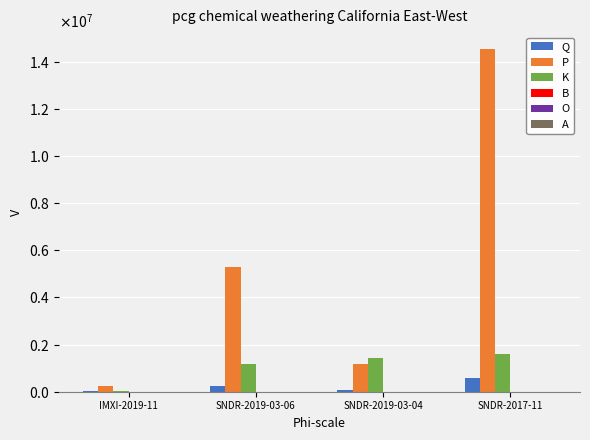

Is it true that K equals 1411607.0 at SNDR-2019-03-04?

True